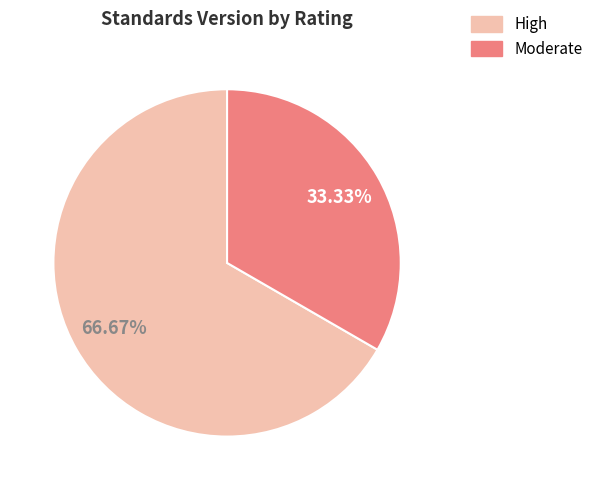

Does any single category account for the majority?

Yes